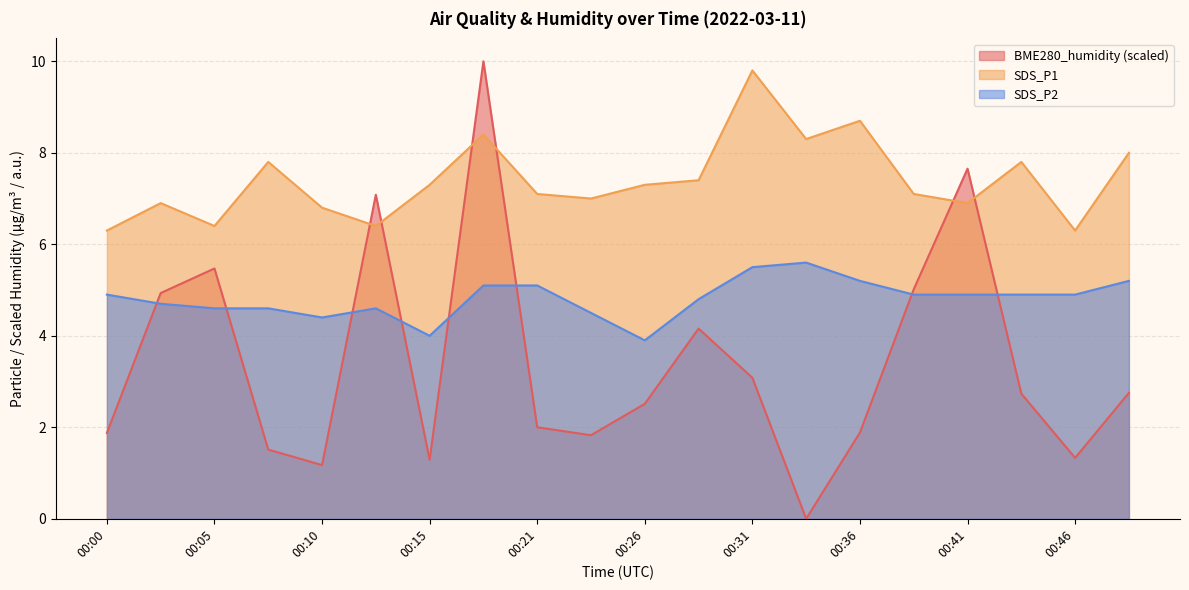

List the labels in order of SDS_P2 value, largest first.

00:34, 00:31, 00:36, 00:49, 00:18, 00:21, 00:00, 00:39, 00:41, 00:44, 00:46, 00:28, 00:03, 00:05, 00:08, 00:13, 00:23, 00:10, 00:15, 00:26